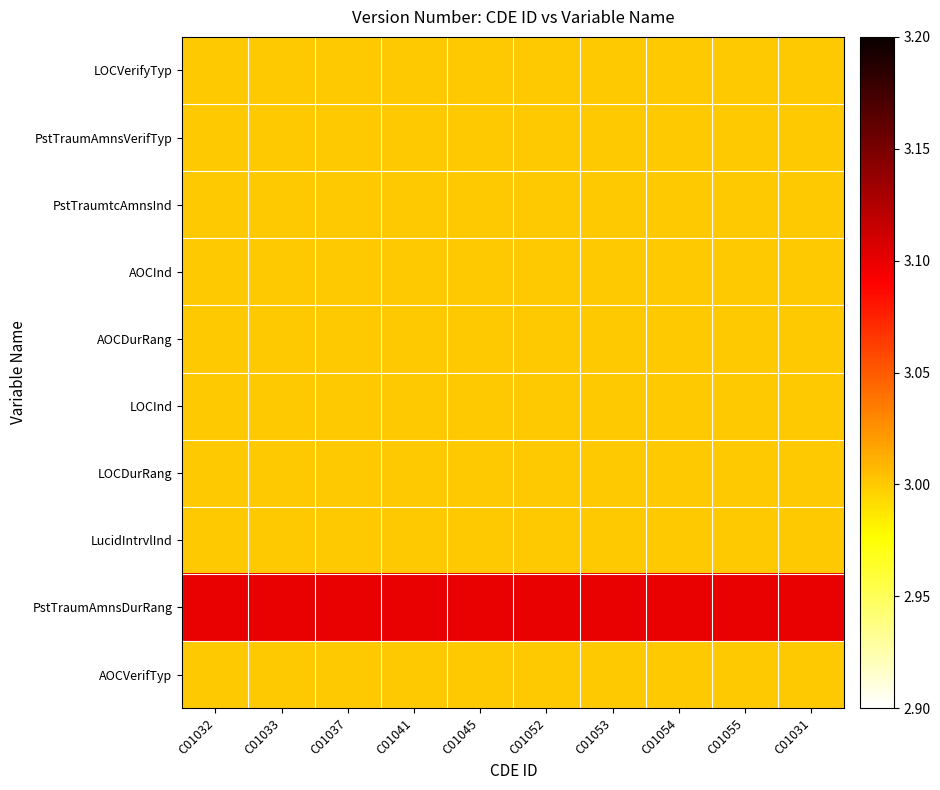

Reading left to right, list all the values displayed in this chart.

LOCVerifyTyp: C01032=3.0	C01033=3.0	C01037=3.0	C01041=3.0	C01045=3.0	C01052=3.0	C01053=3.0	C01054=3.0	C01055=3.0	C01031=3.0
PstTraumAmnsVerifTyp: C01032=3.0	C01033=3.0	C01037=3.0	C01041=3.0	C01045=3.0	C01052=3.0	C01053=3.0	C01054=3.0	C01055=3.0	C01031=3.0
PstTraumtcAmnsInd: C01032=3.0	C01033=3.0	C01037=3.0	C01041=3.0	C01045=3.0	C01052=3.0	C01053=3.0	C01054=3.0	C01055=3.0	C01031=3.0
AOCInd: C01032=3.0	C01033=3.0	C01037=3.0	C01041=3.0	C01045=3.0	C01052=3.0	C01053=3.0	C01054=3.0	C01055=3.0	C01031=3.0
AOCDurRang: C01032=3.0	C01033=3.0	C01037=3.0	C01041=3.0	C01045=3.0	C01052=3.0	C01053=3.0	C01054=3.0	C01055=3.0	C01031=3.0
LOCInd: C01032=3.0	C01033=3.0	C01037=3.0	C01041=3.0	C01045=3.0	C01052=3.0	C01053=3.0	C01054=3.0	C01055=3.0	C01031=3.0
LOCDurRang: C01032=3.0	C01033=3.0	C01037=3.0	C01041=3.0	C01045=3.0	C01052=3.0	C01053=3.0	C01054=3.0	C01055=3.0	C01031=3.0
LucidIntrvlInd: C01032=3.0	C01033=3.0	C01037=3.0	C01041=3.0	C01045=3.0	C01052=3.0	C01053=3.0	C01054=3.0	C01055=3.0	C01031=3.0
PstTraumAmnsDurRang: C01032=3.1	C01033=3.1	C01037=3.1	C01041=3.1	C01045=3.1	C01052=3.1	C01053=3.1	C01054=3.1	C01055=3.1	C01031=3.1
AOCVerifTyp: C01032=3.0	C01033=3.0	C01037=3.0	C01041=3.0	C01045=3.0	C01052=3.0	C01053=3.0	C01054=3.0	C01055=3.0	C01031=3.0